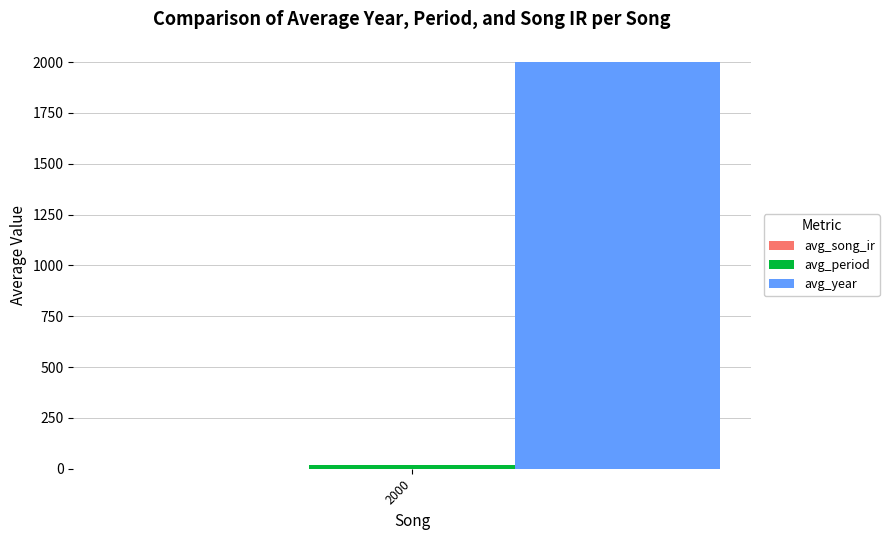

What is the highest value of the avg_year series?

2000.0